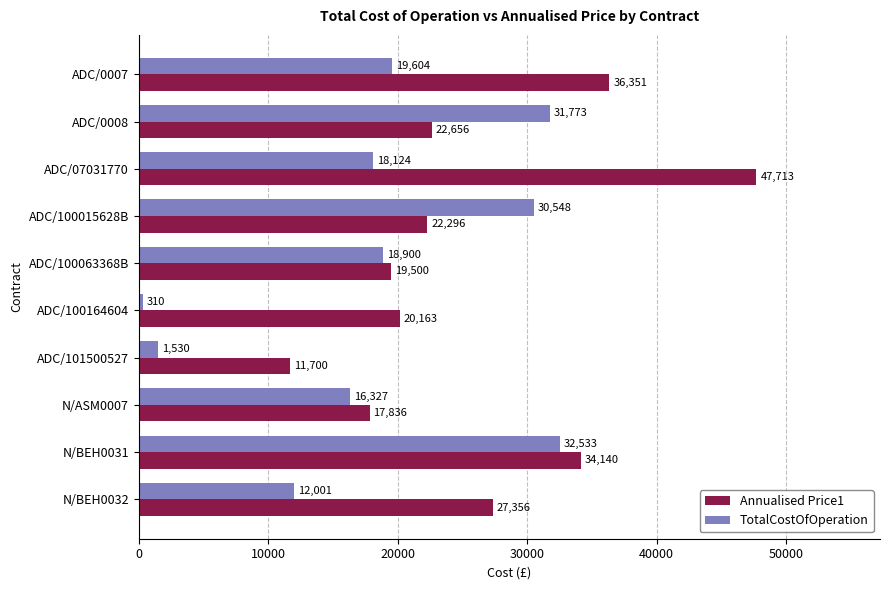

The TotalCostOfOperation series shows 53591.5 at N/BEH0031. True or false?

False